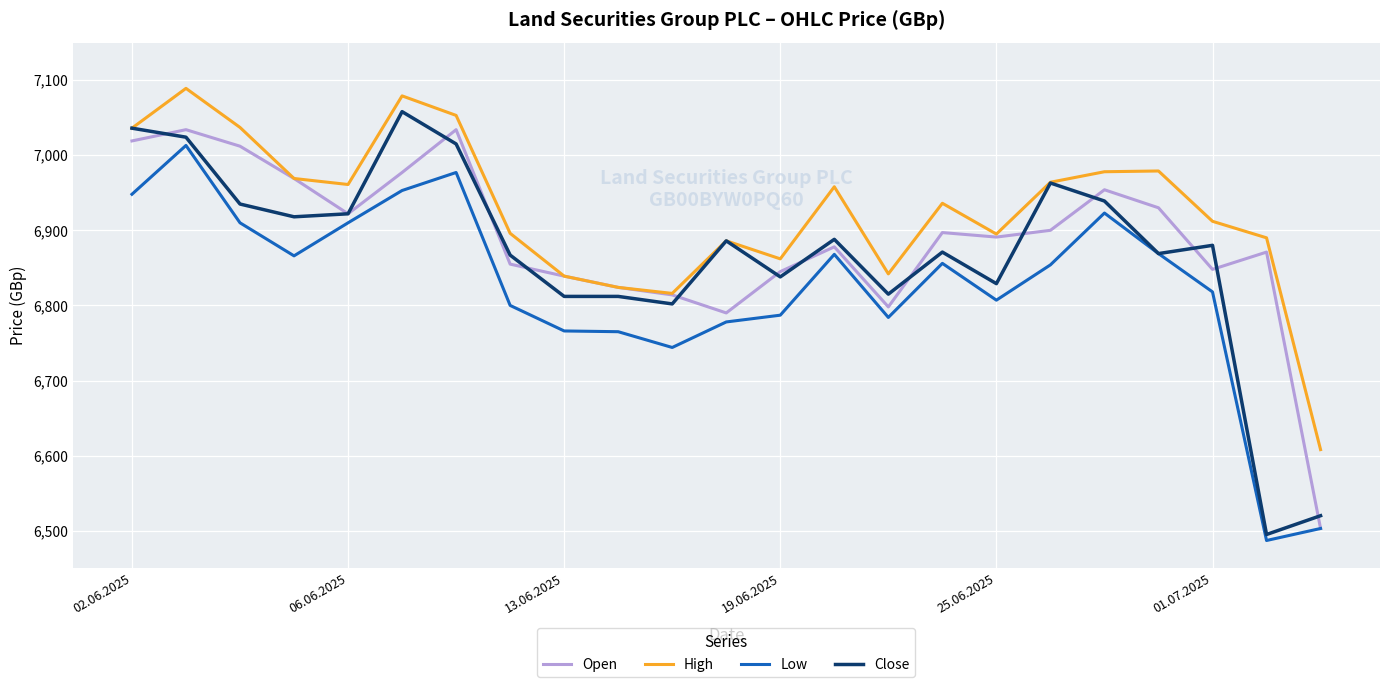

List the series in order of their overall mean, lowest first.

Low, Close, Open, High